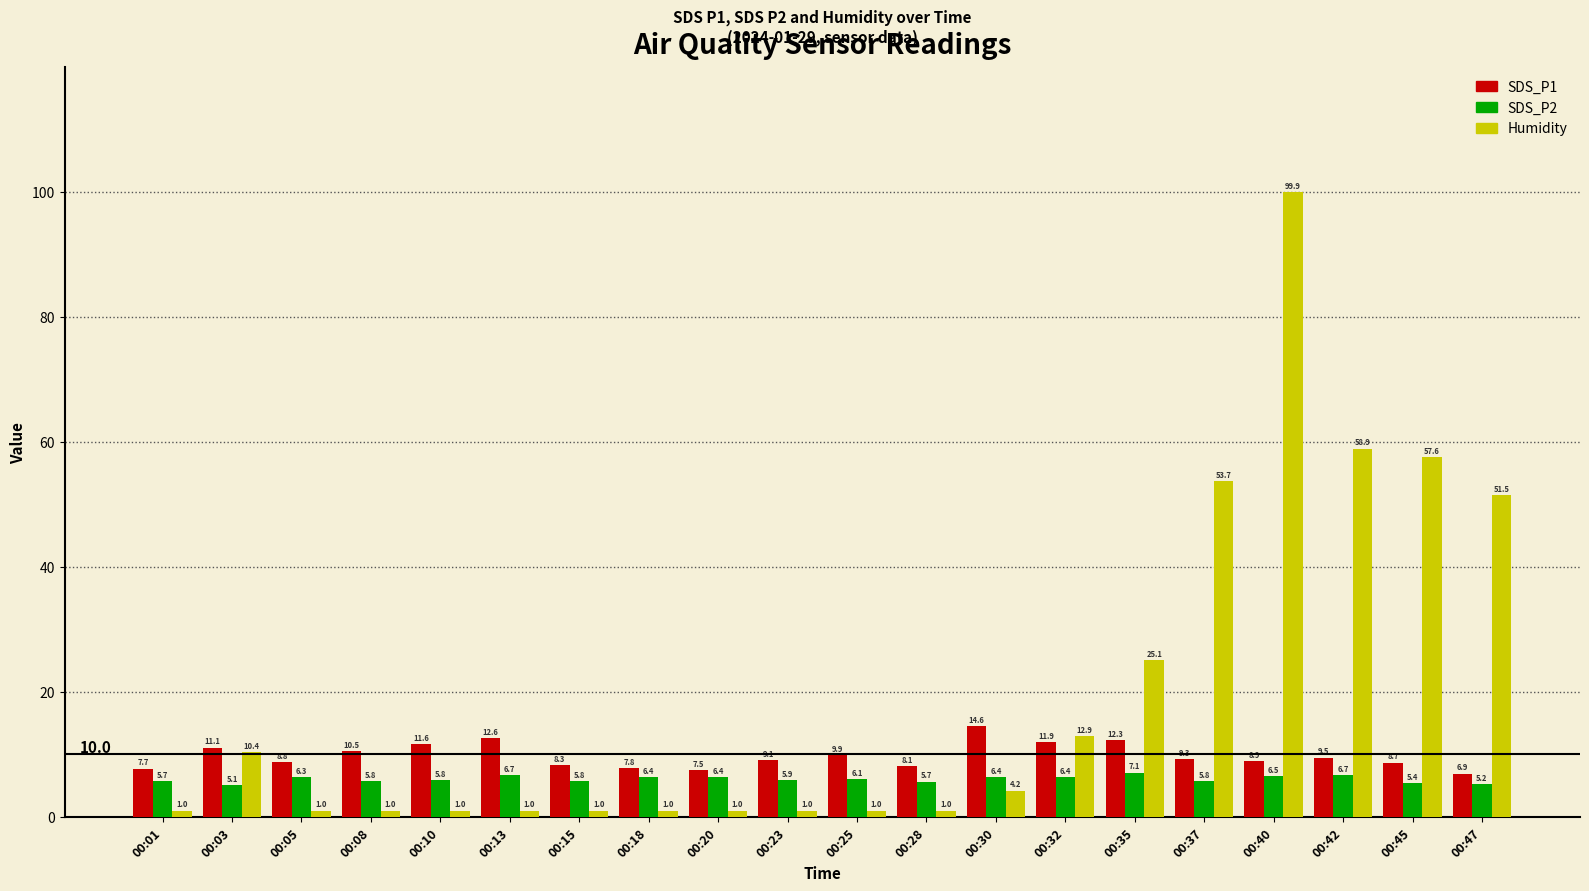

Rank the series by their average value, from lowest to highest.

SDS_P2, SDS_P1, Humidity